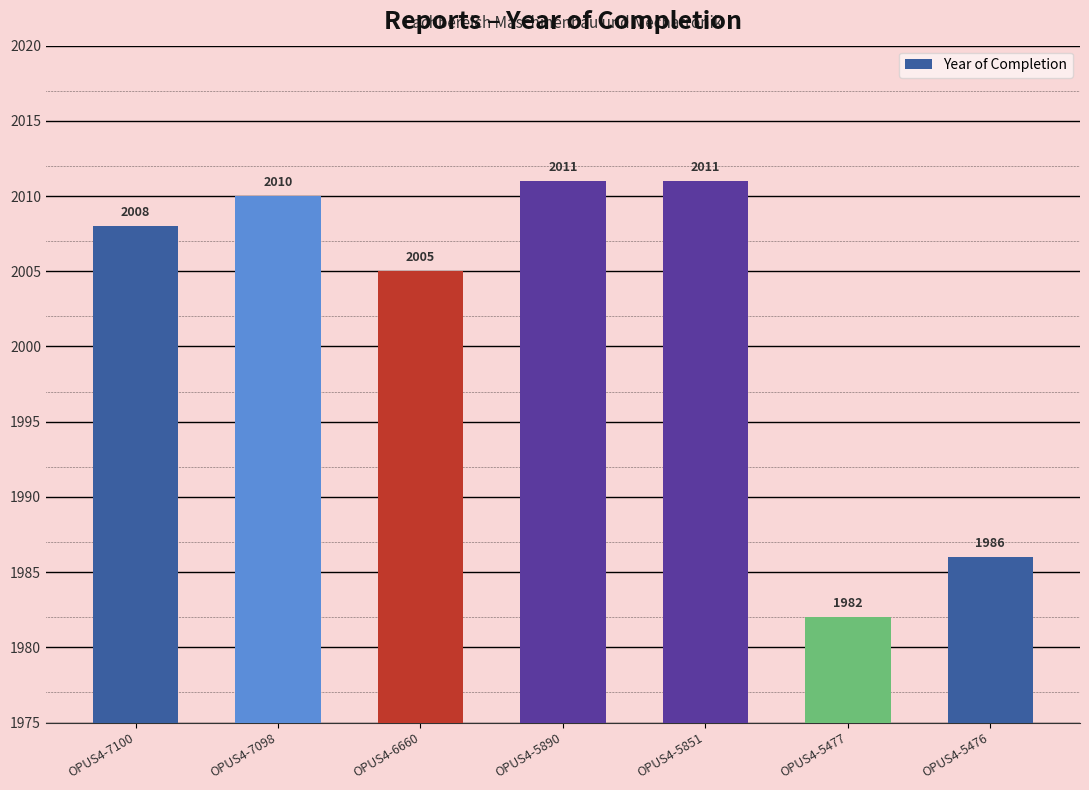

Reading right to left, transcribe all the data shown in this chart.

1986	1982	2011	2011	2005	2010	2008